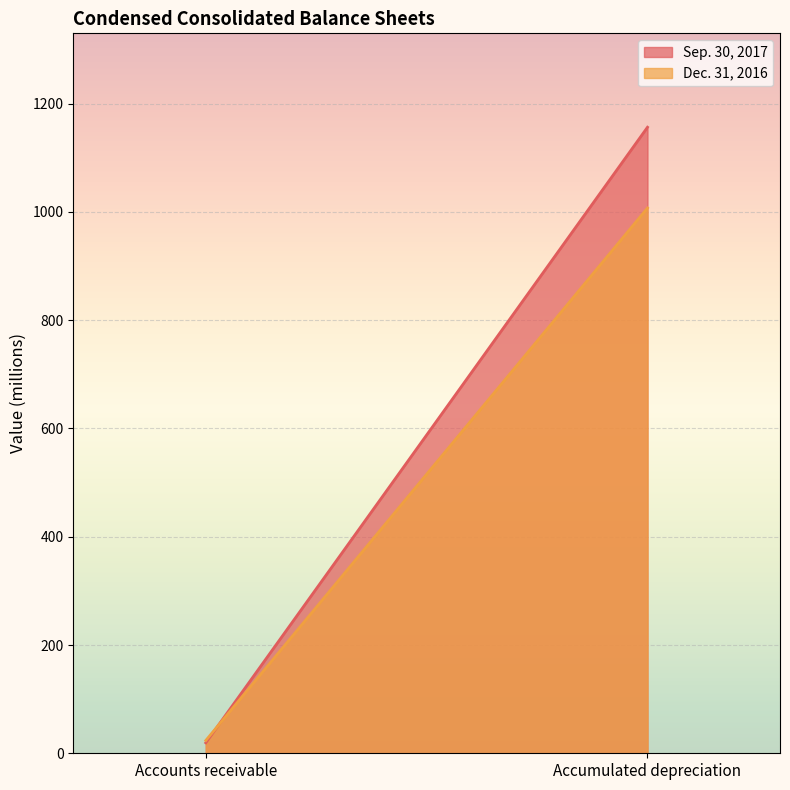

What is the sum of the Dec. 31, 2016 values at Accounts receivable and Accumulated depreciation?

1030.8